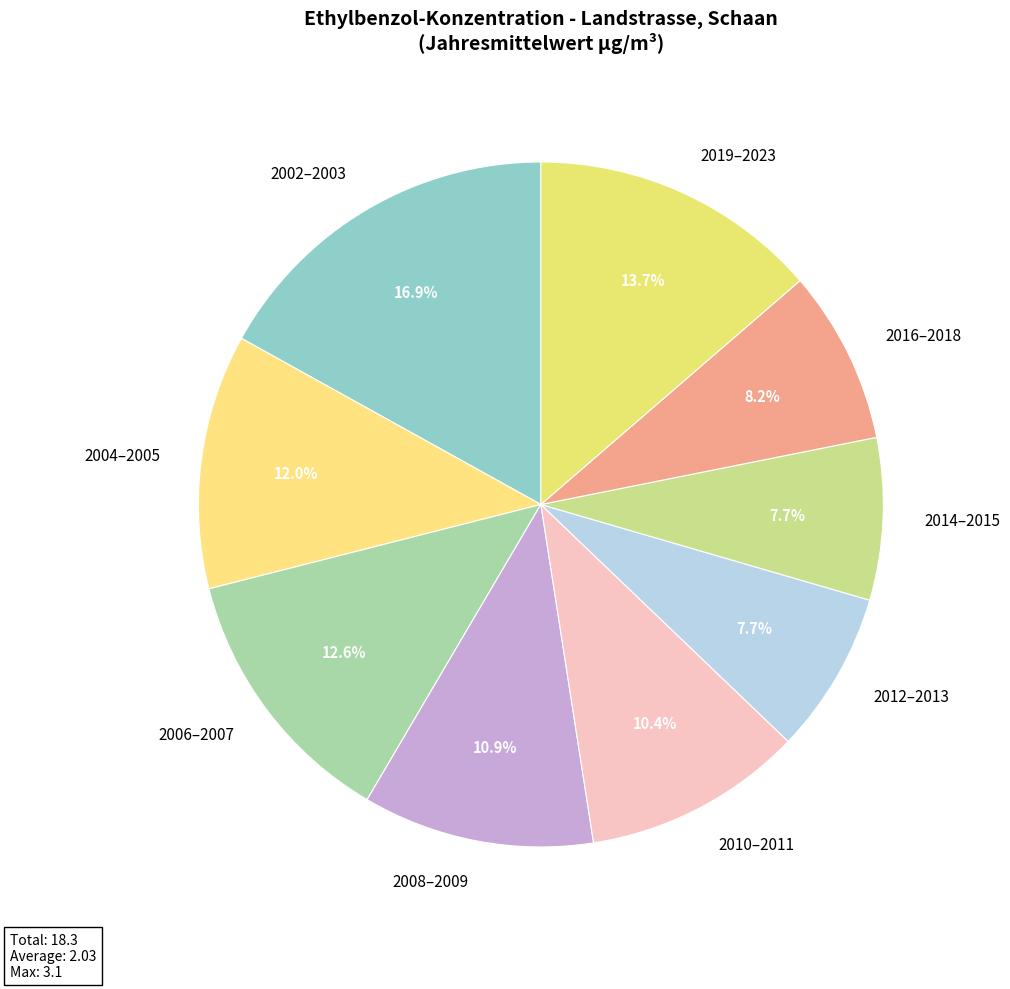

Is the sum of 2008–2009 and 2012–2013 greater than half?

No